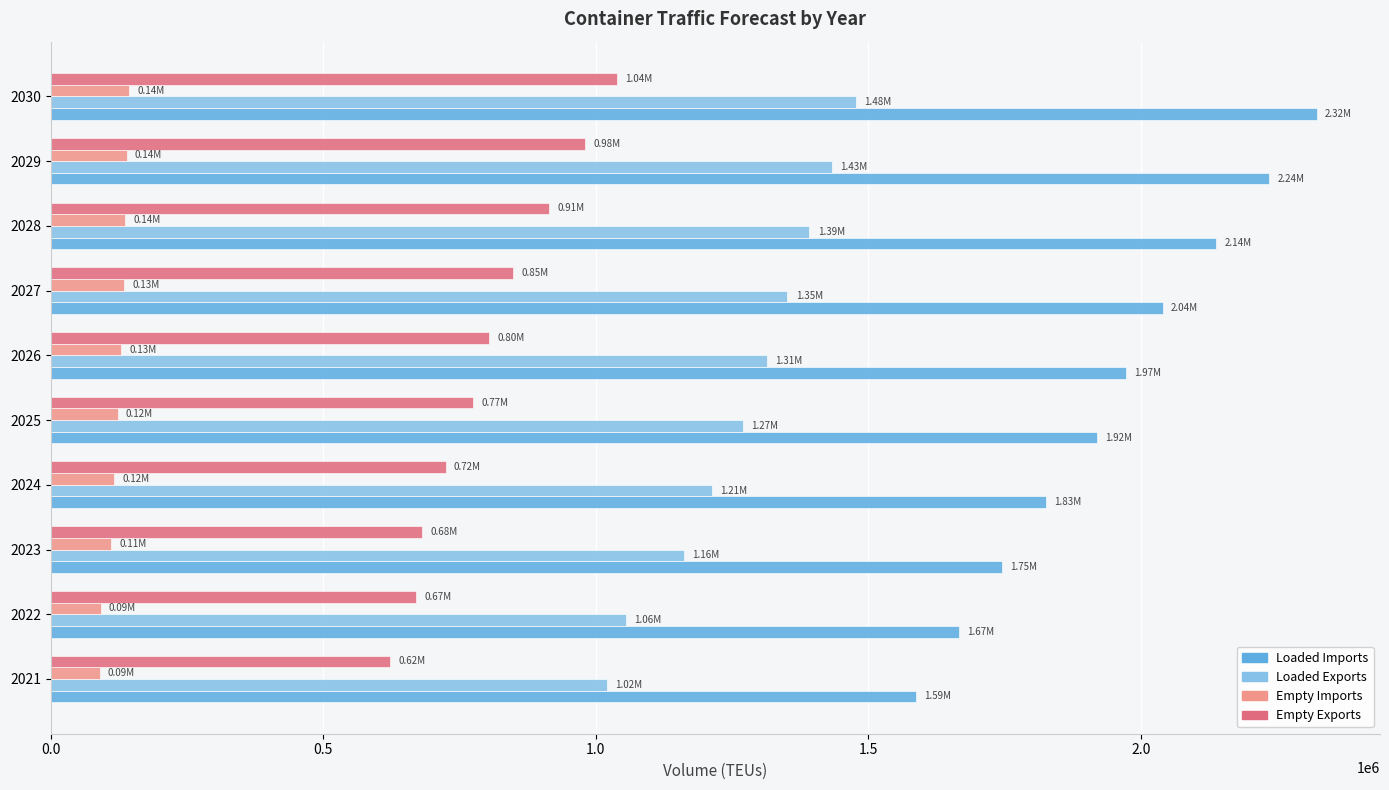

Which series has the largest total across all categories?

Loaded Imports